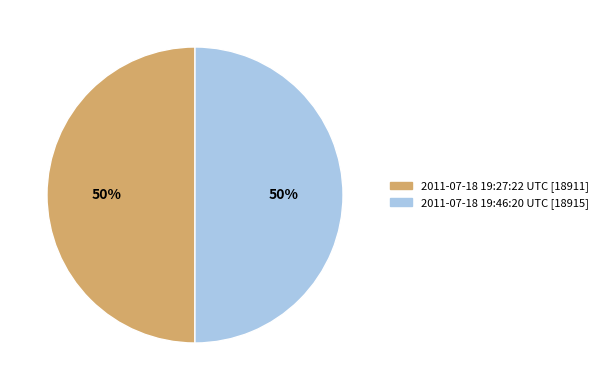

To the nearest percent, what is the average slice percentage?

50%